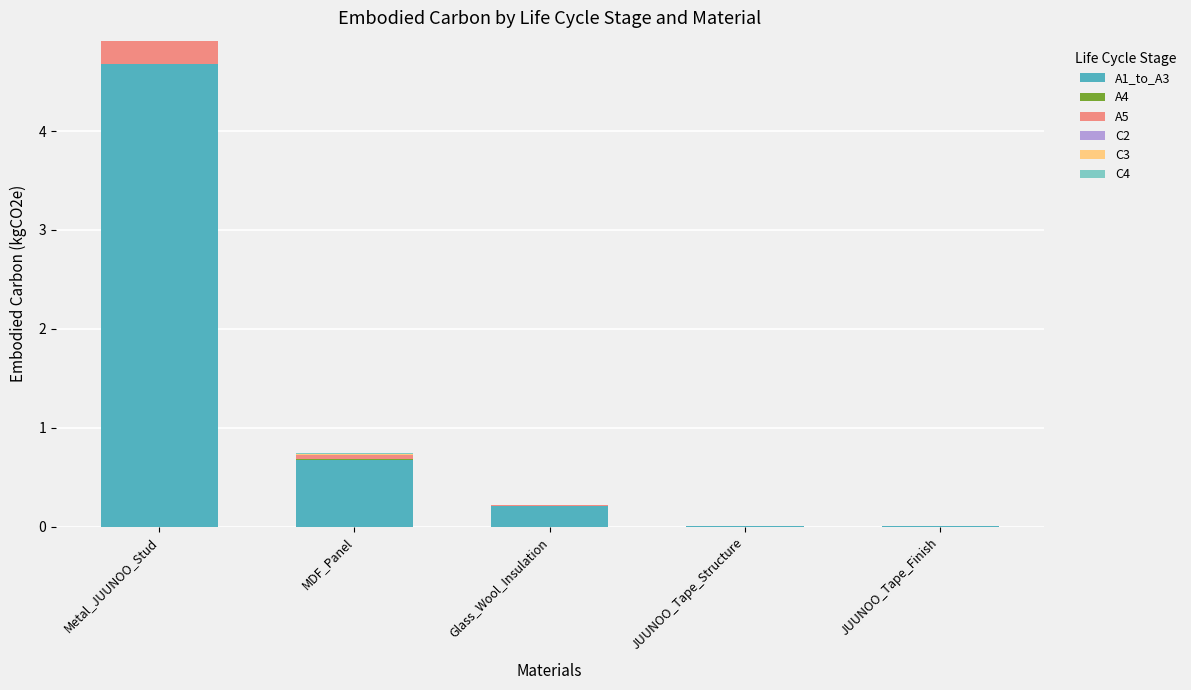

At which category is the sum across all series the highest?

Metal_JUUNOO_Stud